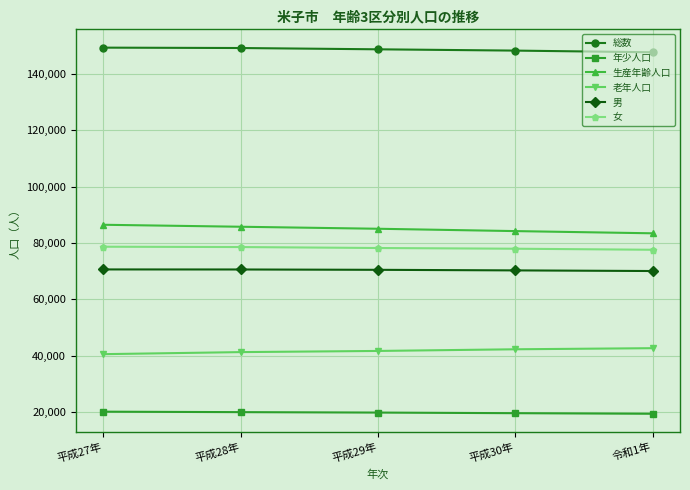

What are all the series names shown in the legend?

総数, 年少人口, 生産年齢人口, 老年人口, 男, 女